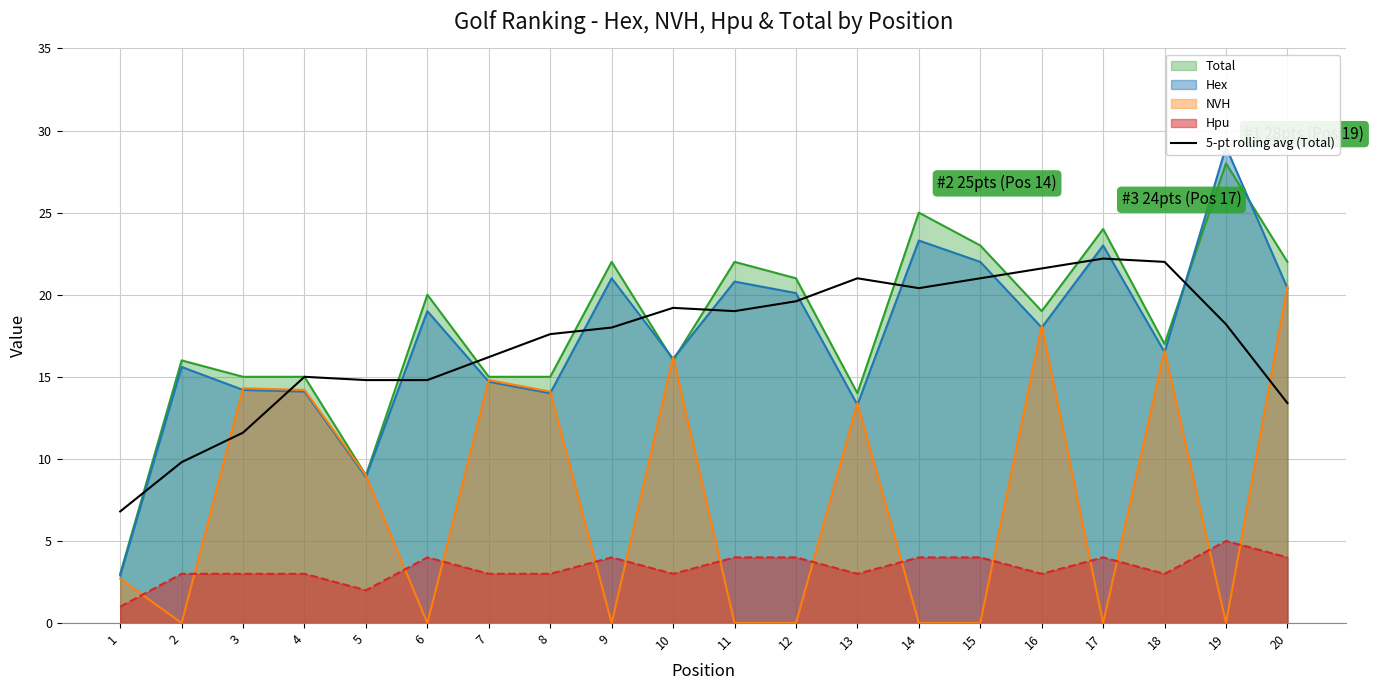

True or false: the data has more than 0 interior local peaks.

True